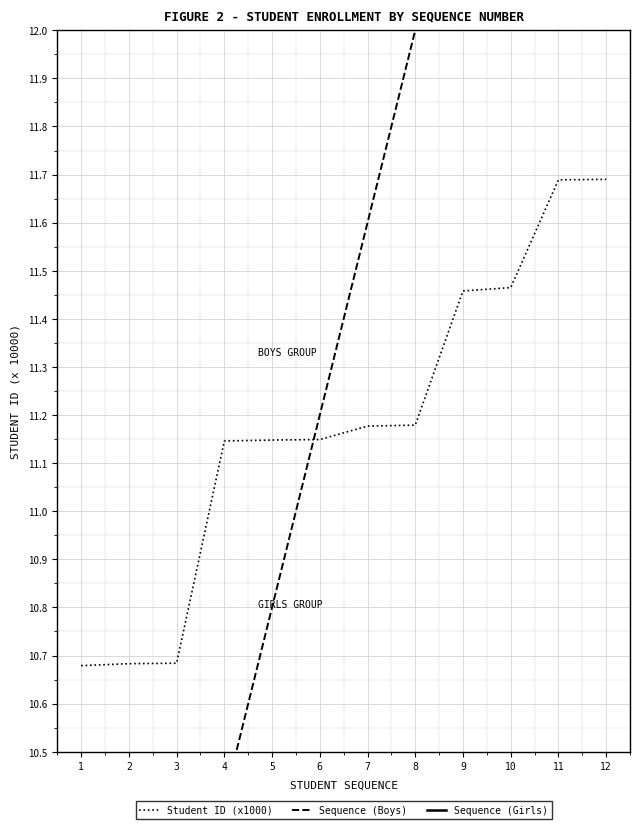

What is the minimum value for Sequence (Boys)?

9.2